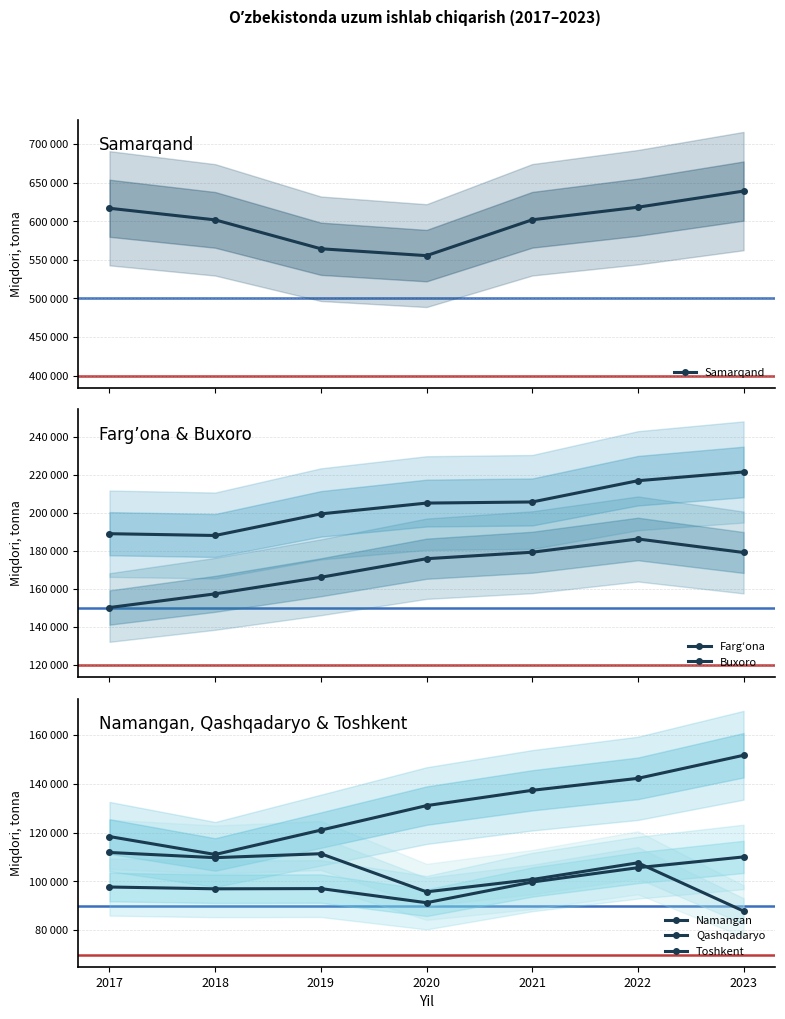

Which label corresponds to the largest value in the chart?

2023